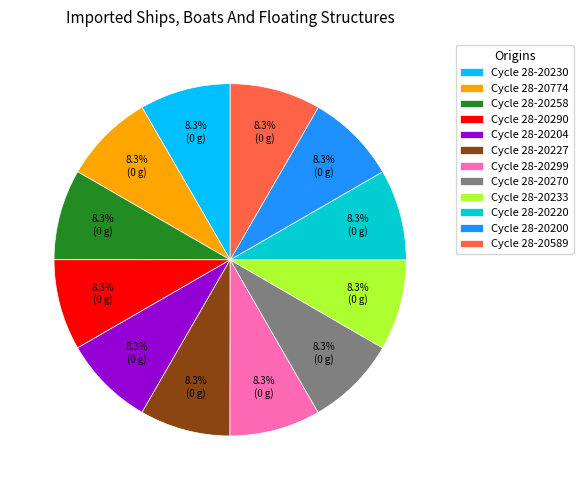

What percentage is NOT represented by Cycle 28-20290?

91.7%